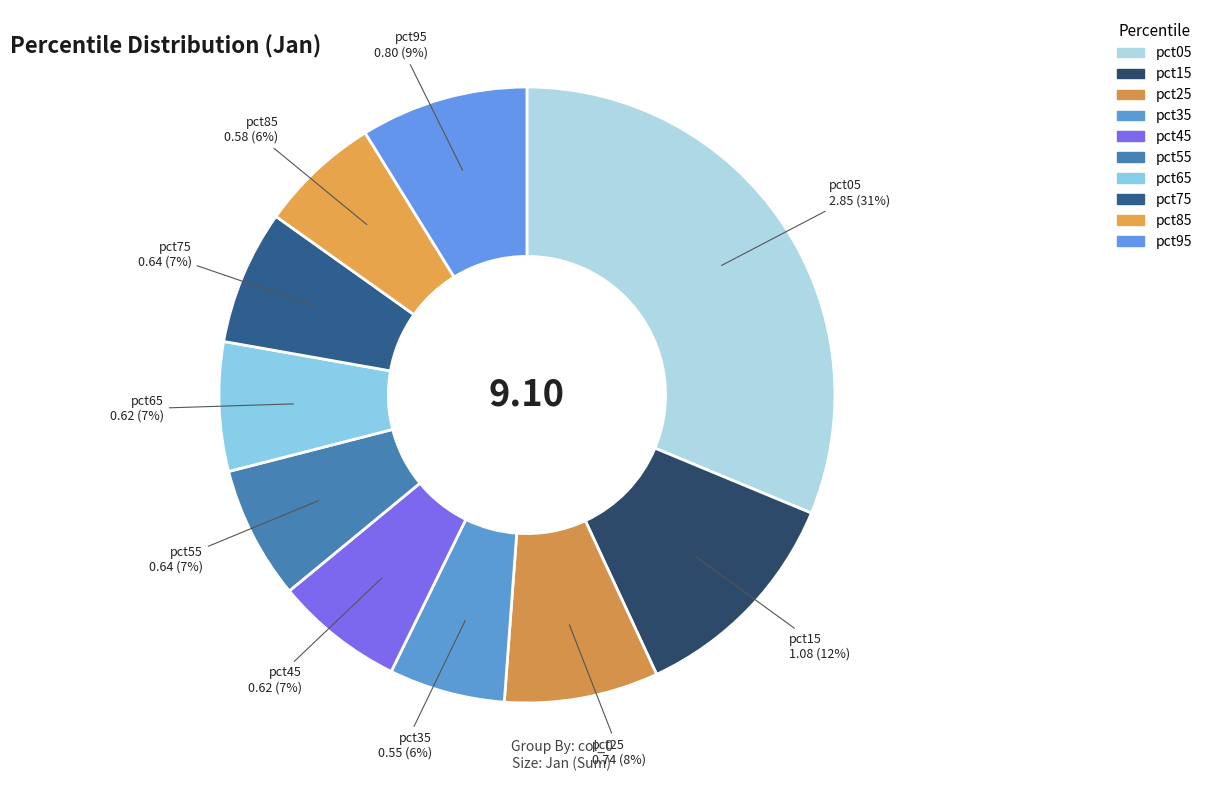

To the nearest percent, what is the average slice percentage?

10%